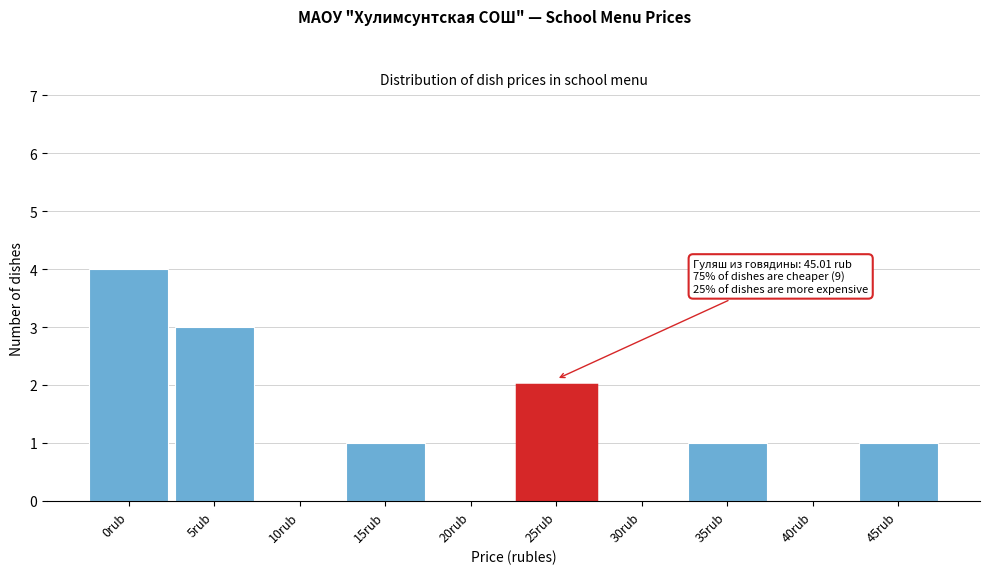

Reading left to right, extract all data points from this chart.

0rub=4	5rub=3	10rub=0	15rub=1	20rub=0	25rub=2	30rub=0	35rub=1	40rub=0	45rub=1